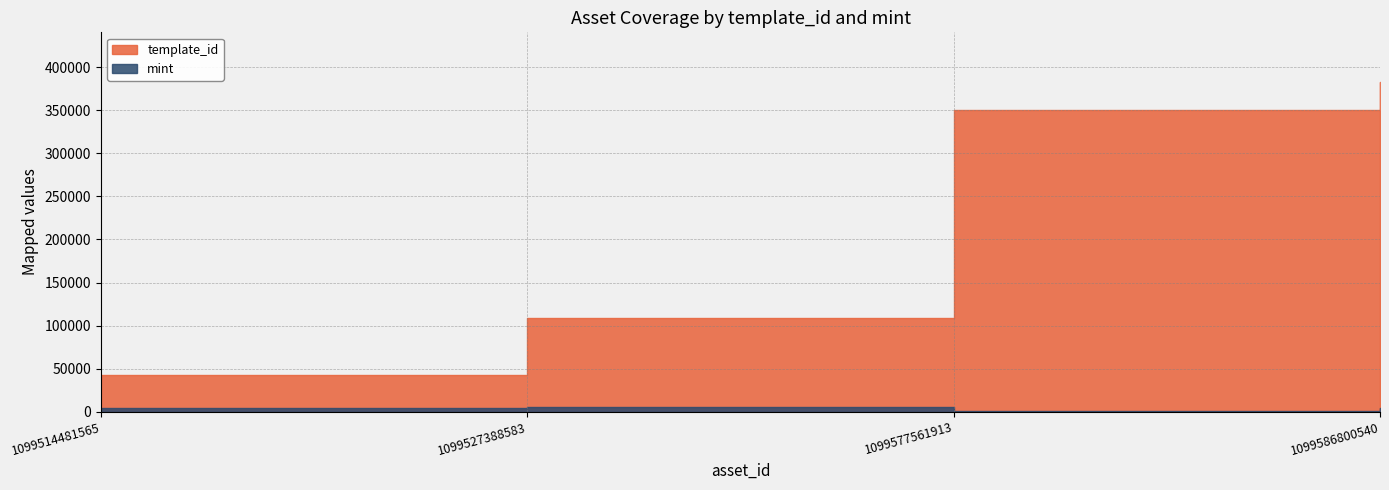

What are all the series names shown in the legend?

template_id, mint